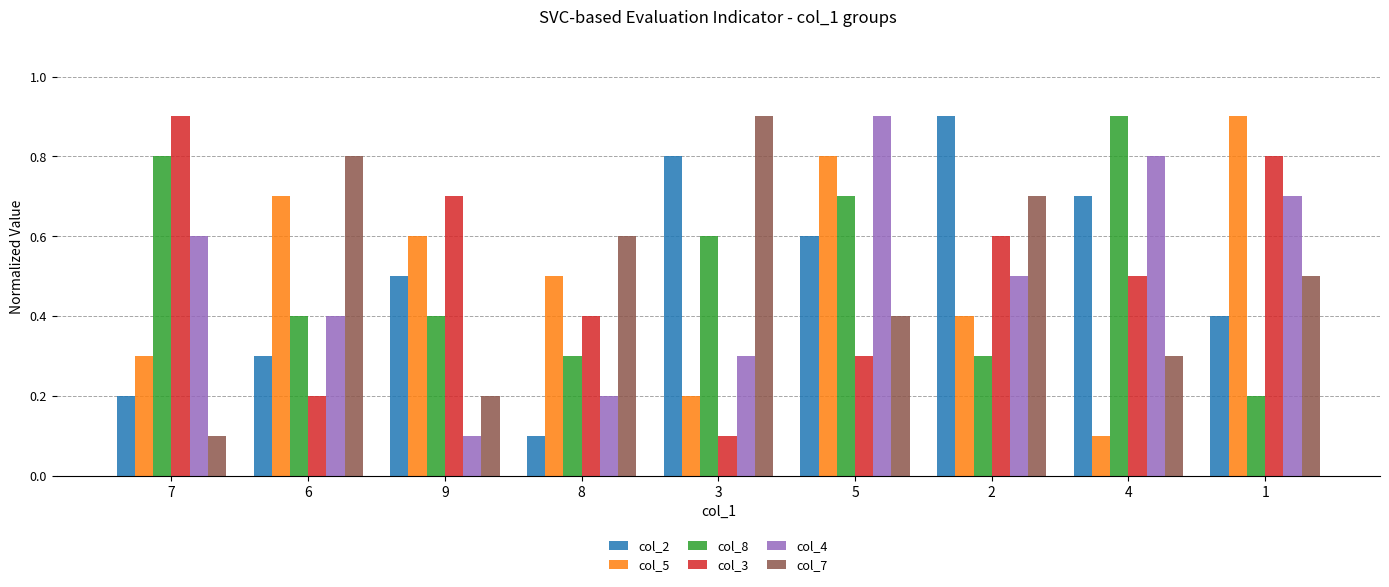

What position from the left is 4?

8